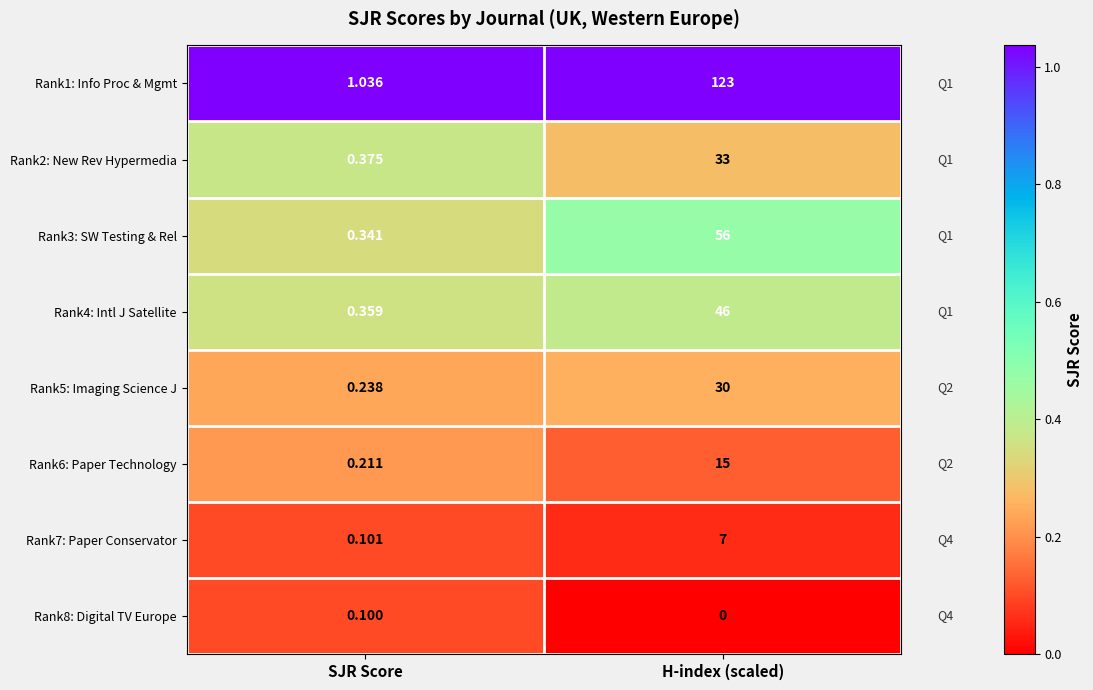

At which category does the chart reach its peak across all series?

H-index (scaled)